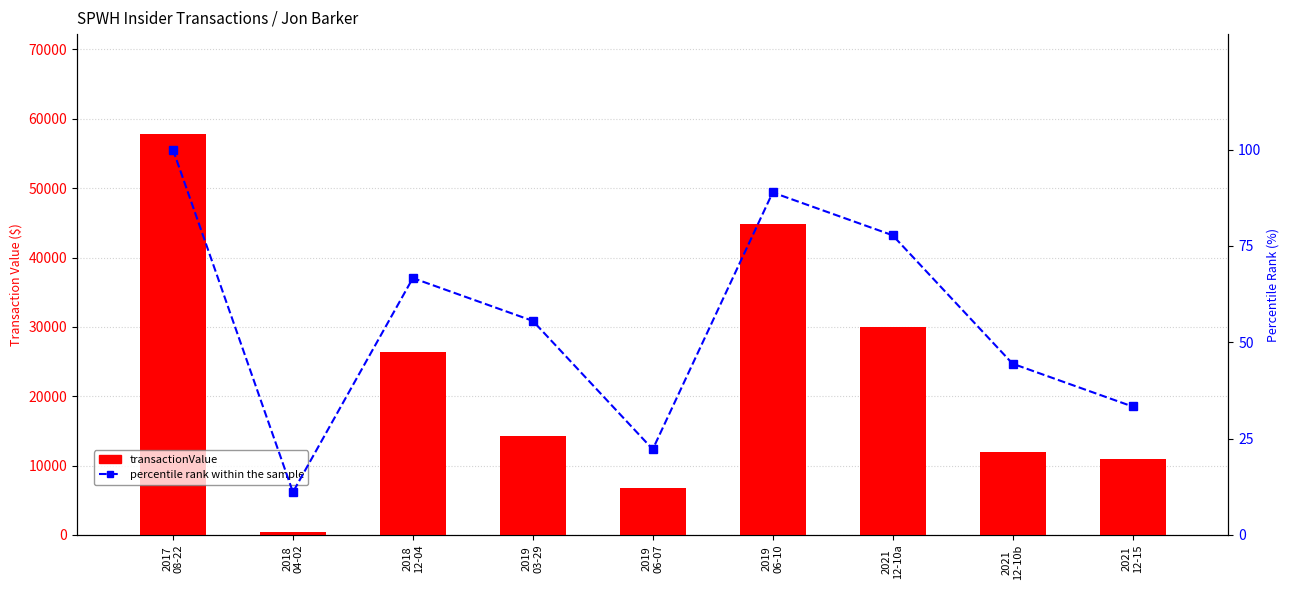

What is the difference between the maximum and minimum values in the percentile rank within sample series?

88.9